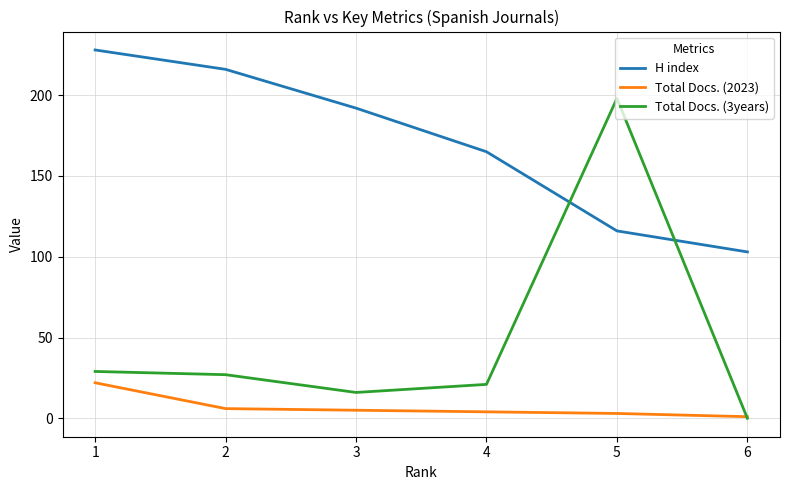

Does the chart display data point markers on the line(s)?

No